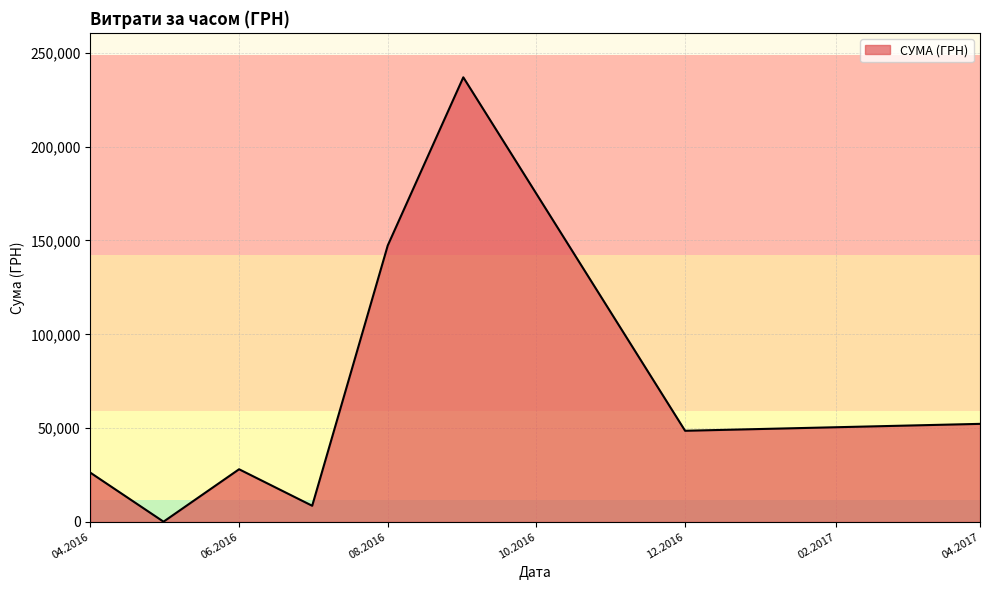

What is the difference between the maximum and minimum values?

236834.7